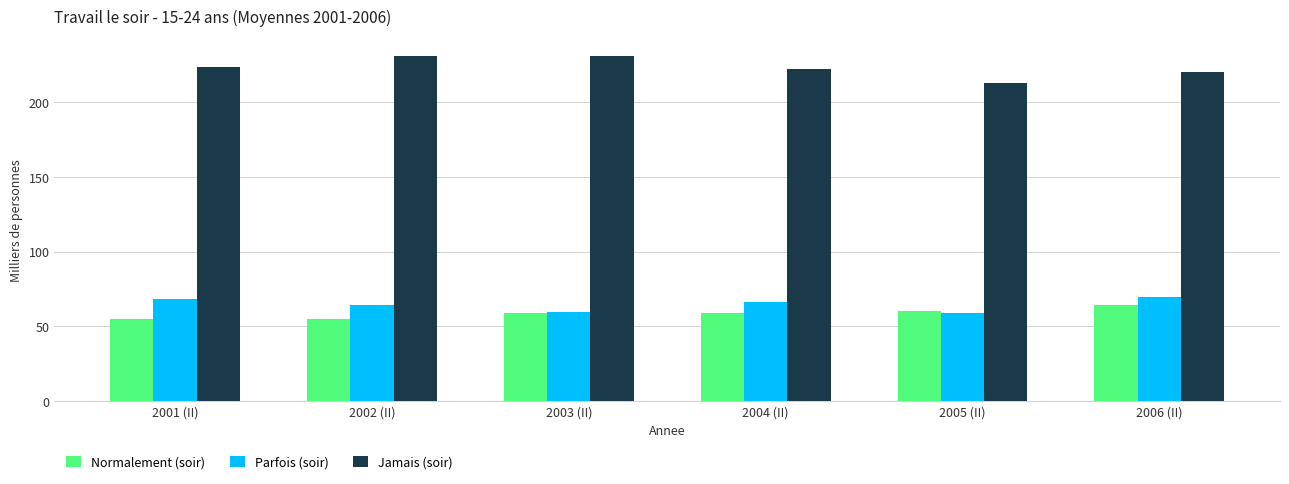

What is the sum of all Jamais (soir) values?

1341.1